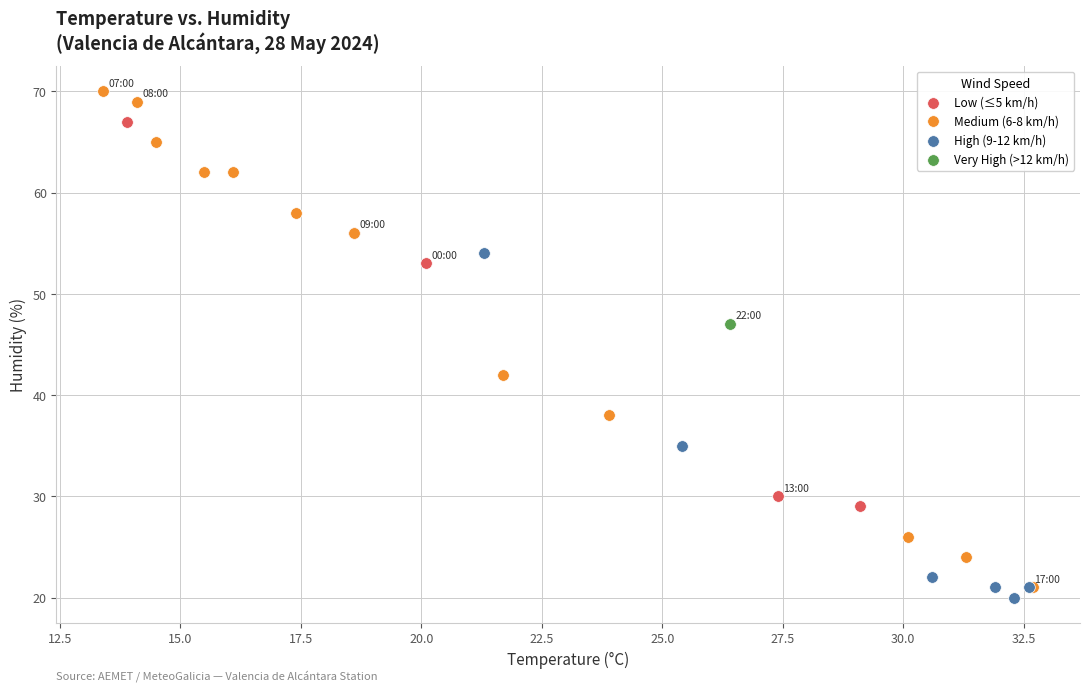

Which series reaches the maximum Y coordinate?

Medium (6-8 km/h)